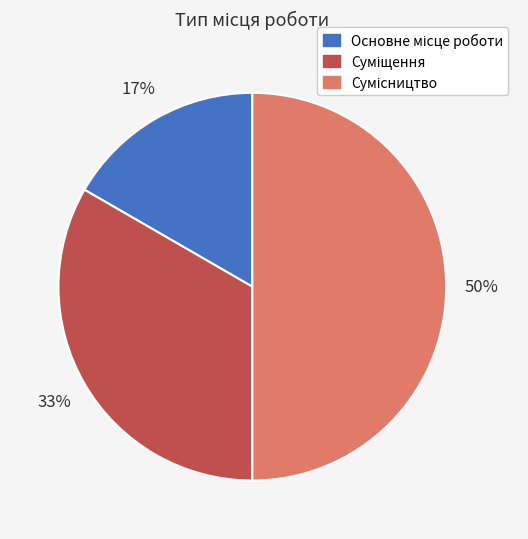

To the nearest percent, what is the average slice percentage?

33%